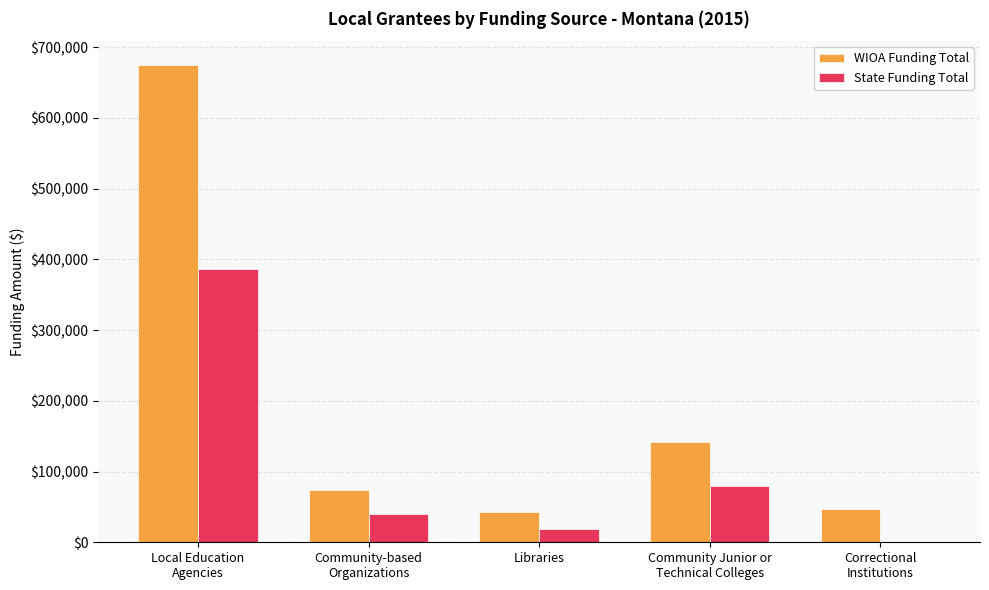

Which series has the largest total across all categories?

WIOA Funding Total